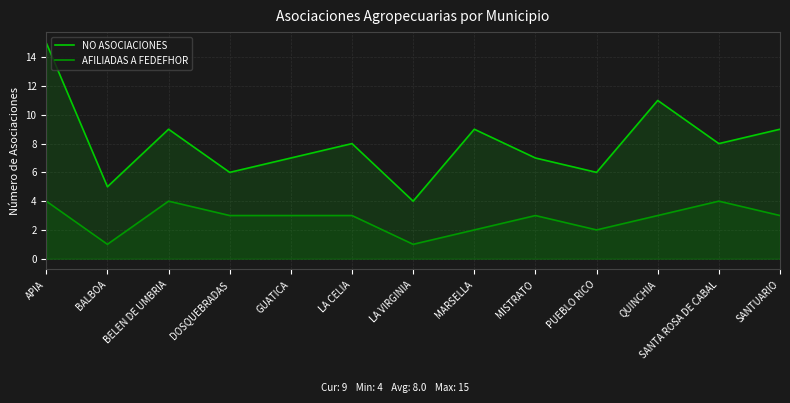

Which category has the highest value across all series?

APIA